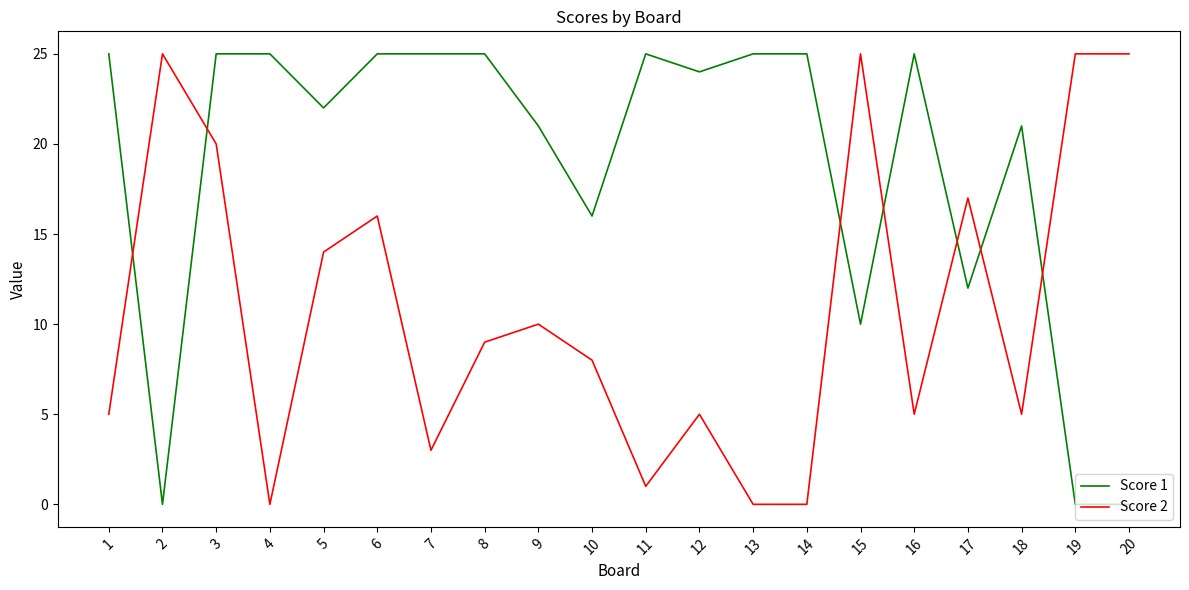

Is the value of Score 1 at 12 greater than the value of Score 2 at 18?

Yes